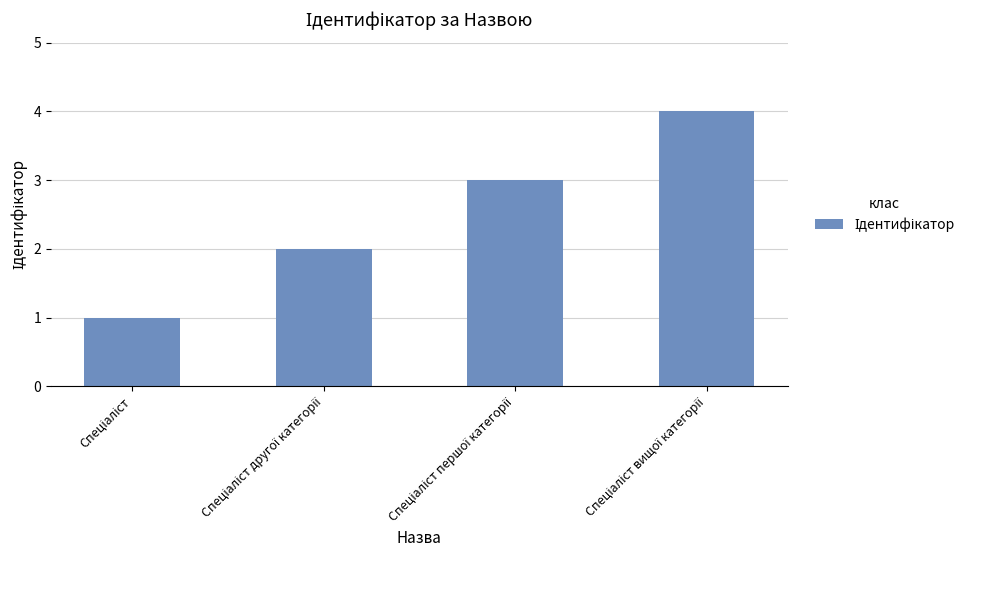

What is the maximum value shown in the chart?

4